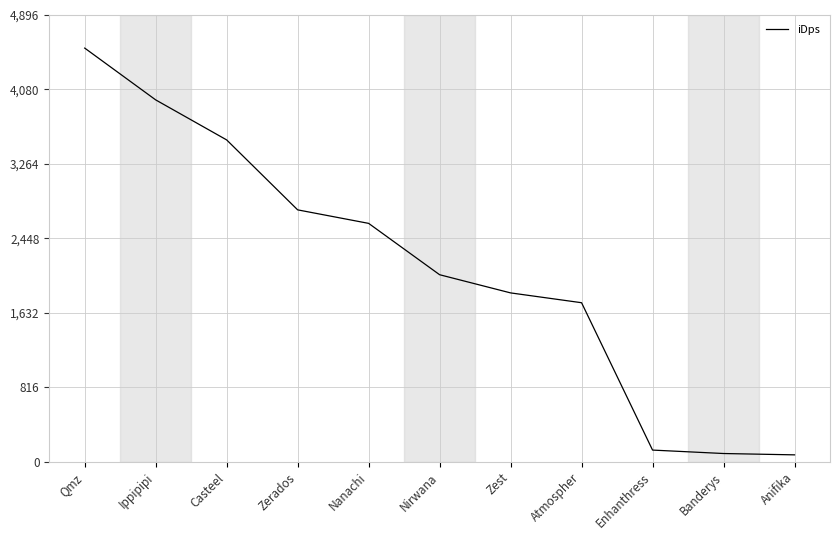

Does the chart have visible grid lines?

Yes